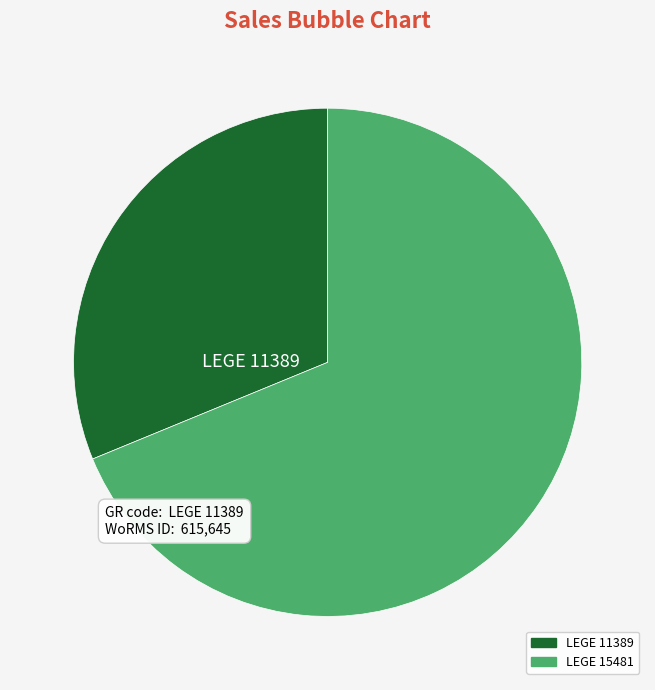

Which slice represents more than half of the pie?

LEGE 15481